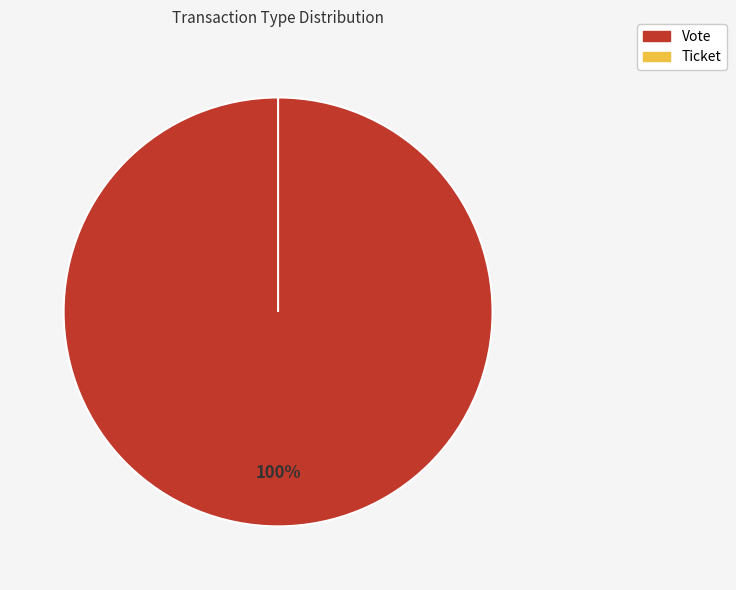

Which slice is the smallest?

Ticket